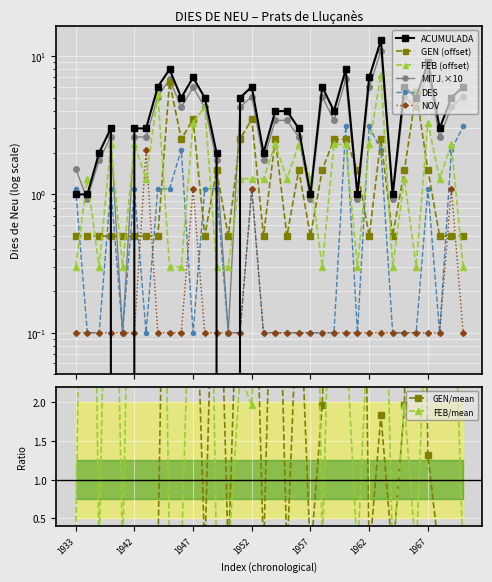

How many intersections are there between ACUMULADA and NOV?

4